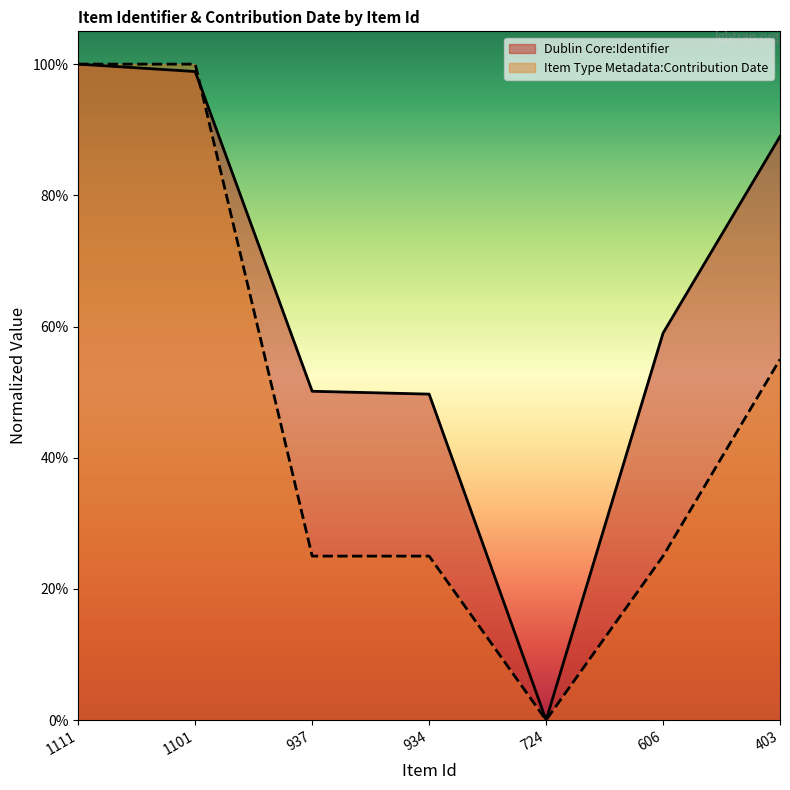

What is the sum of all Item Type Metadata:Contribution Date values?

3.3